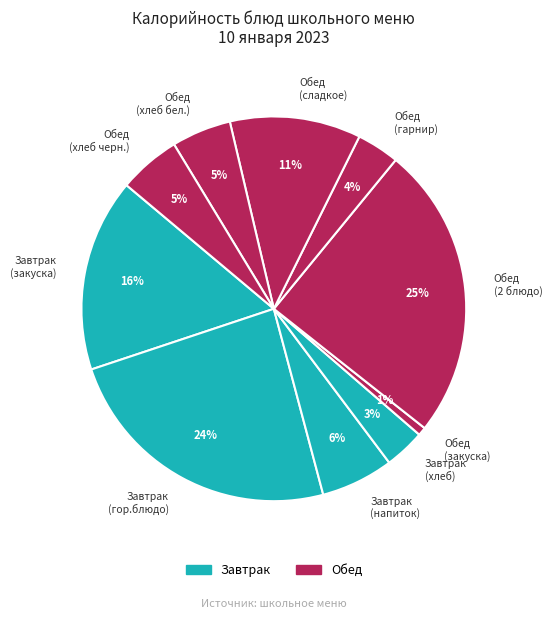

Which has a higher value, Завтрак (напиток) or Завтрак (хлеб)?

Завтрак (напиток)